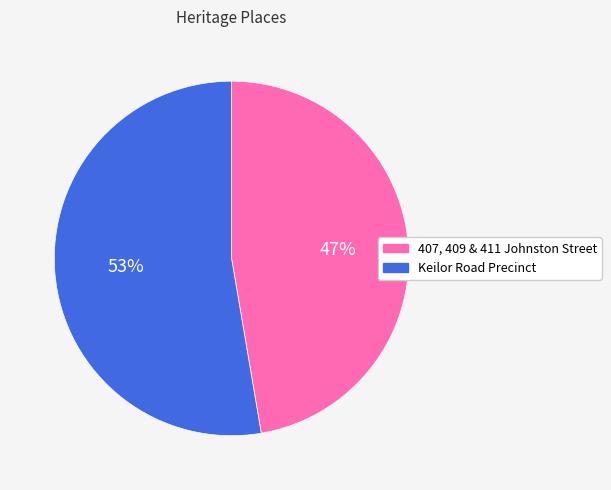

Rank the categories by value from highest to lowest.

Keilor Road Precinct, 407, 409 & 411 Johnston Street